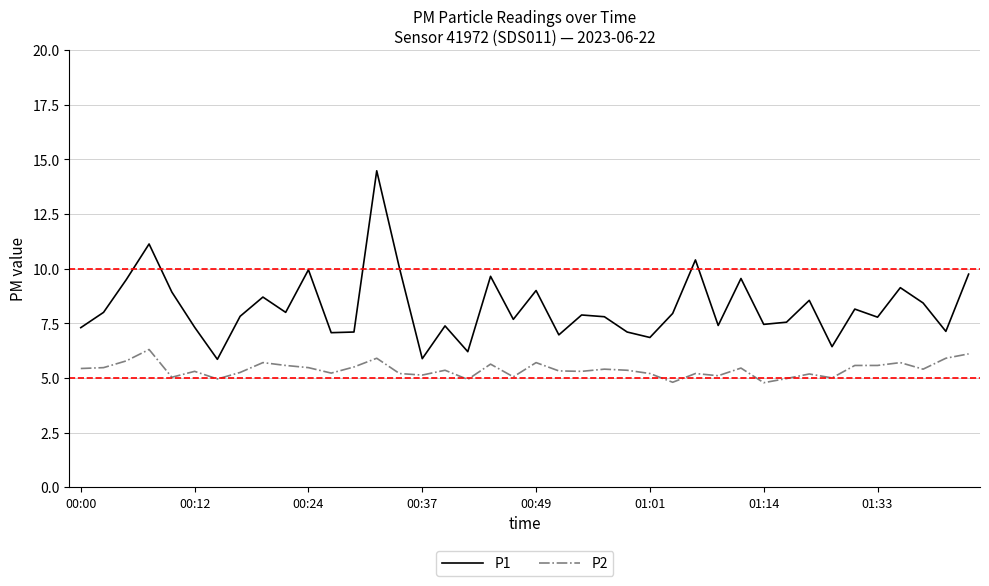

True or false: P1 and P2 cross at least once.

False